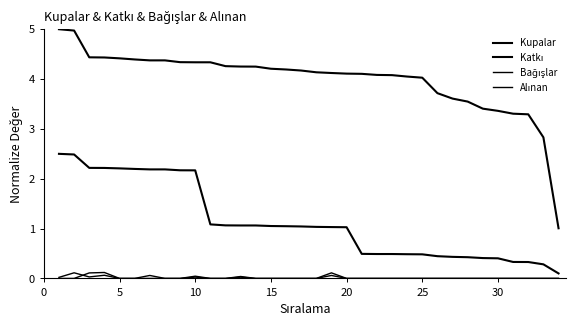

How many interior local peaks does the Bağışlar series have?

6